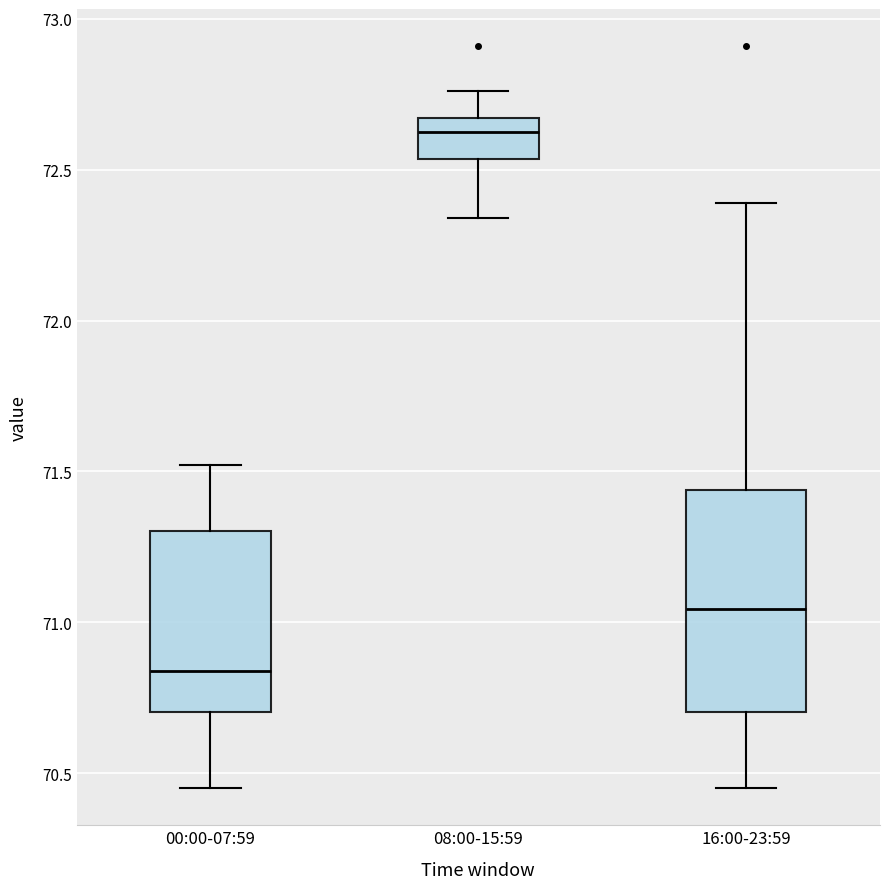

Where is the upper edge of the box for 00:00-07:59 on the y-axis? The values are not printed on the chart, so give them approximately, as read against the axis.

71.30